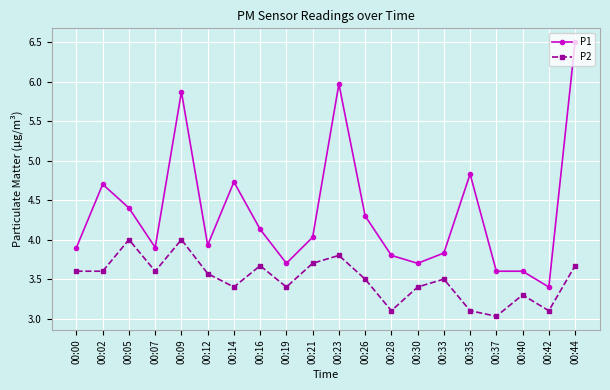

What is the maximum value for P2?

4.0